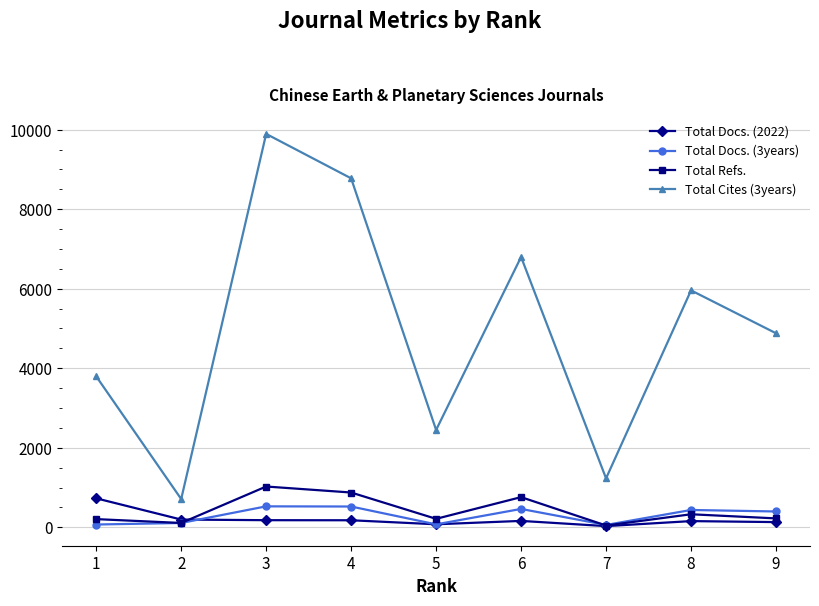

The value of Total Cites (3years) at 8 is 3273. True or false?

False